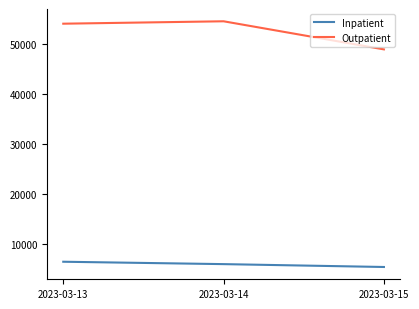

Does the chart have visible grid lines?

No